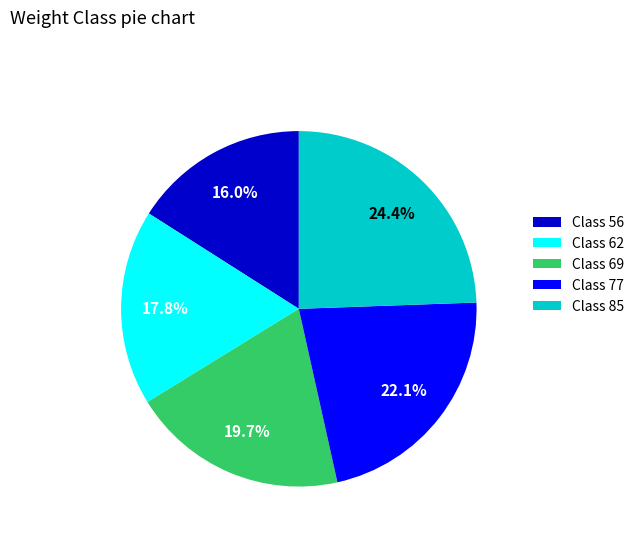

Do Class 77 and Class 62 together represent more than half of the pie?

No